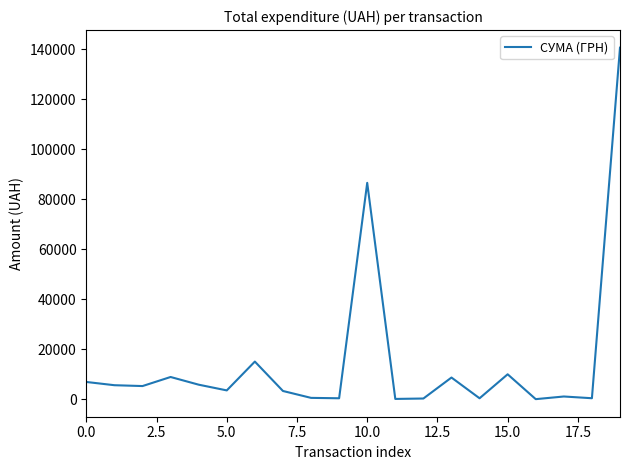

What is the maximum value shown in the chart?

140706.2